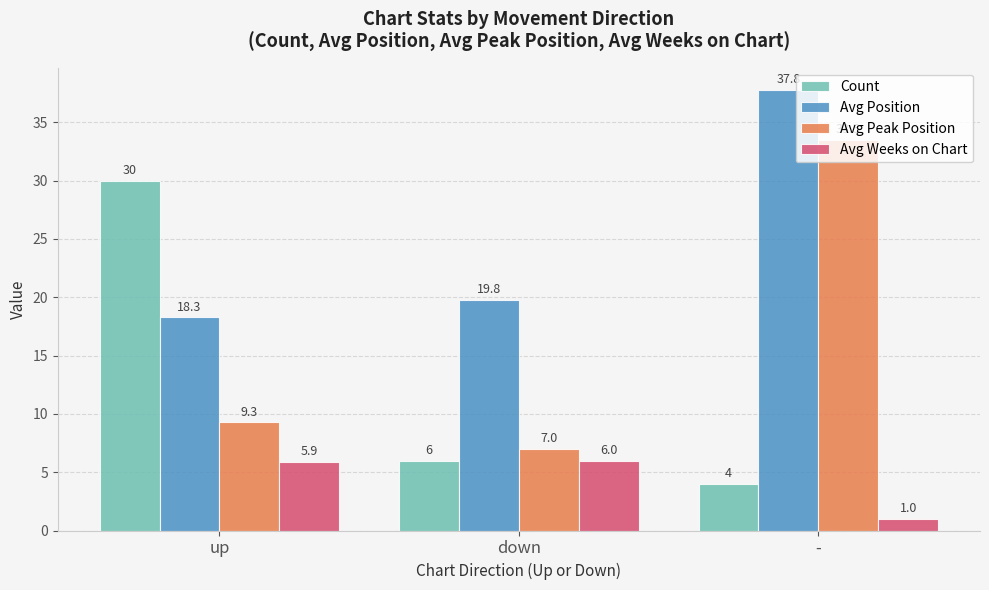

What is the difference between the Count values at - and down?

2.0